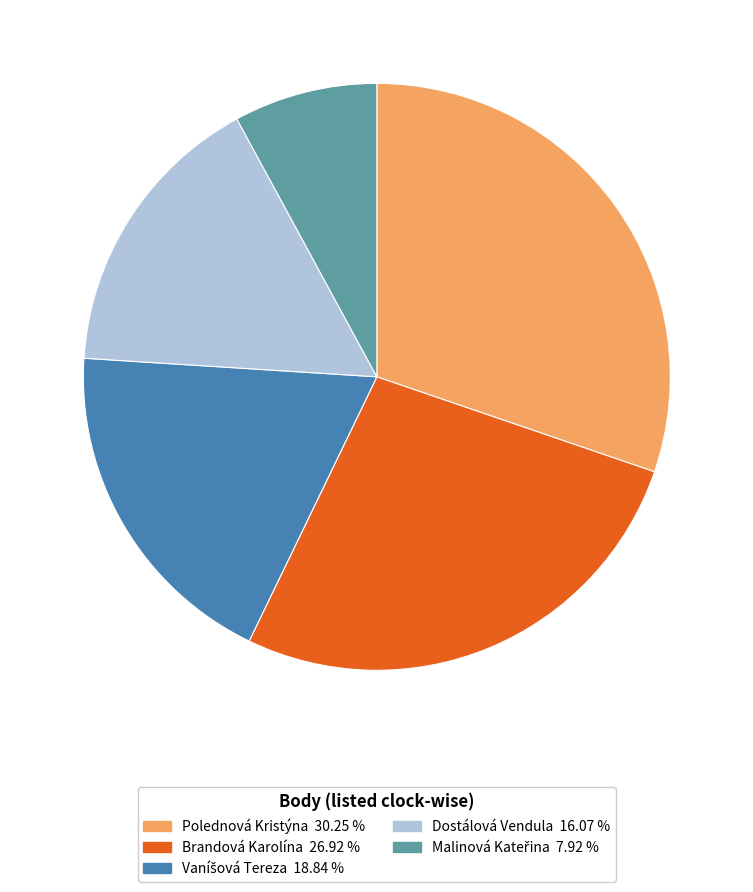

Which category has the biggest portion of the pie?

Polednová Kristýna